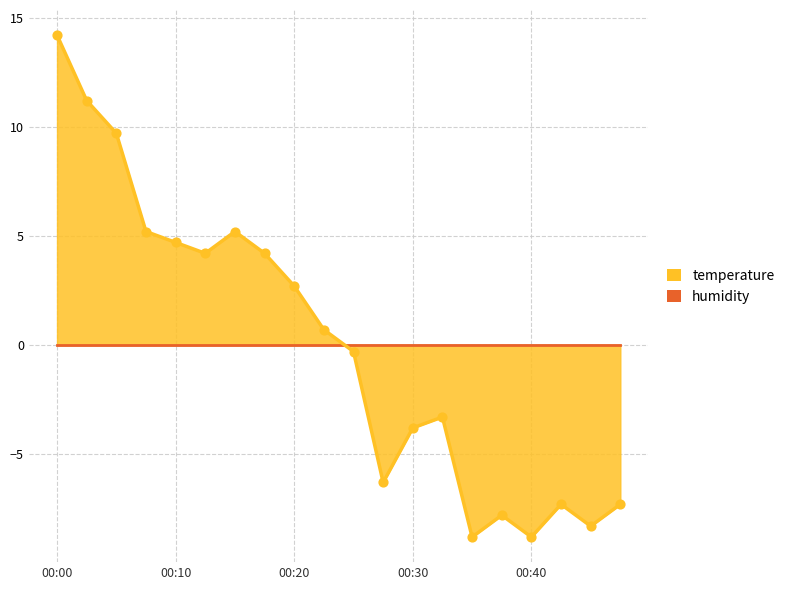

Which has a higher value, 00:20 or 00:08?

00:08